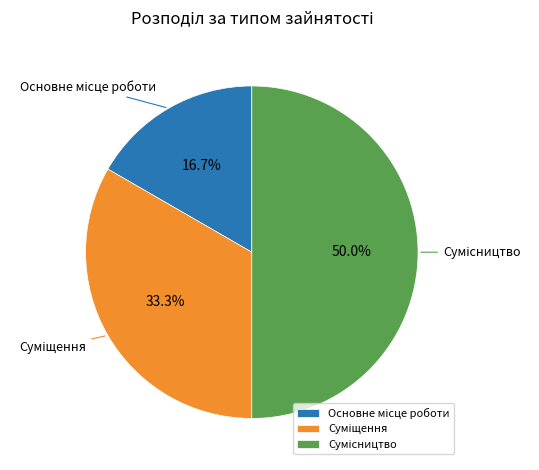

How many slices are in this pie chart?

3